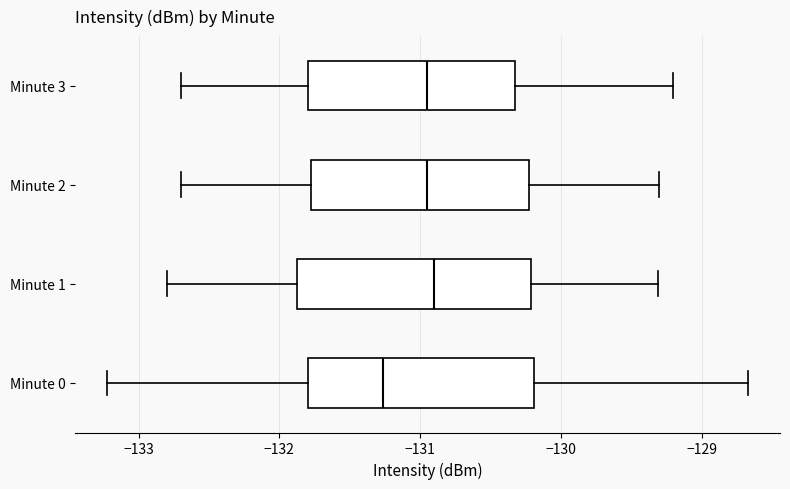

Where does the left whisker of the box for Minute 1 end on the x-axis? The values are not printed on the chart, so give them approximately, as read against the axis.

-132.8